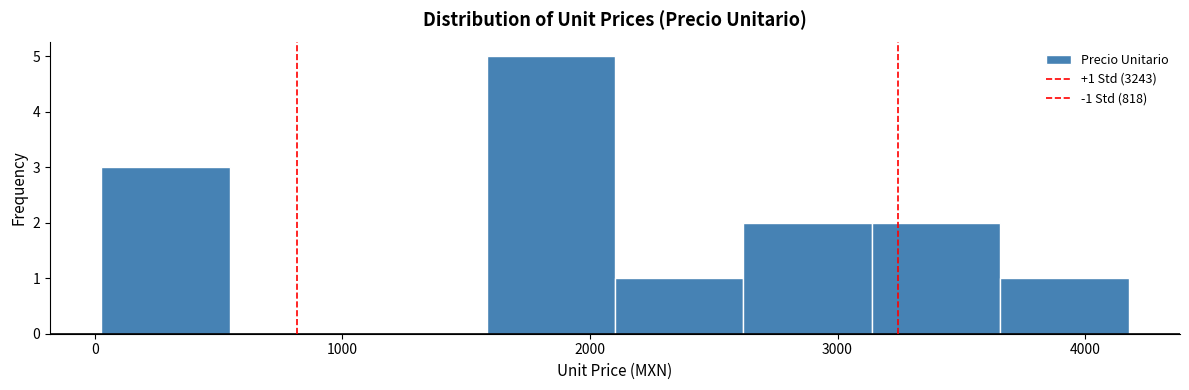

Which range on the x-axis has the tallest bar?

1600 to 2100